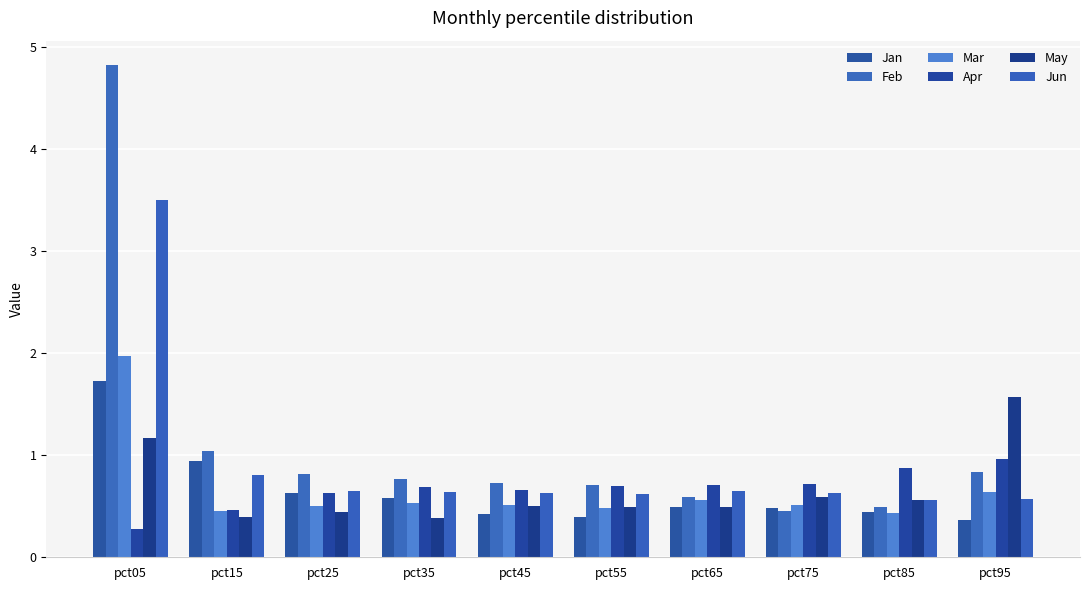

What is the value of the Jun bar at the 4th from the left?

0.6